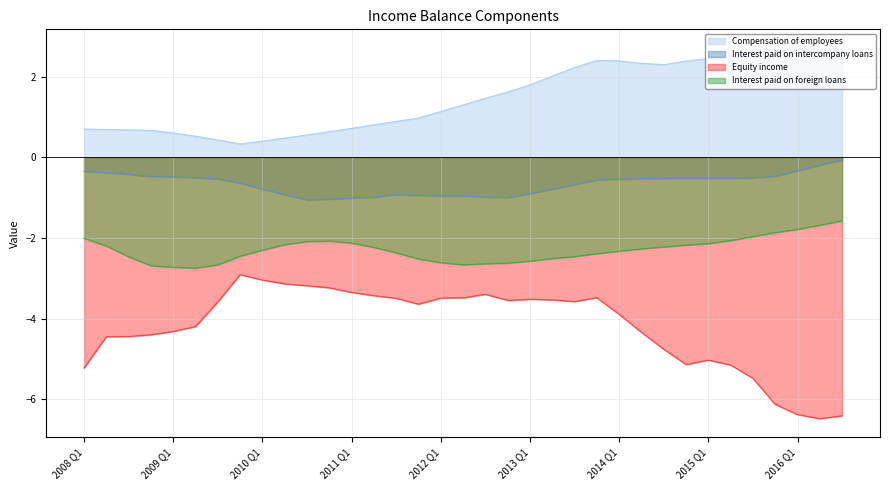

How many values in the Equity income series are below -3?

34